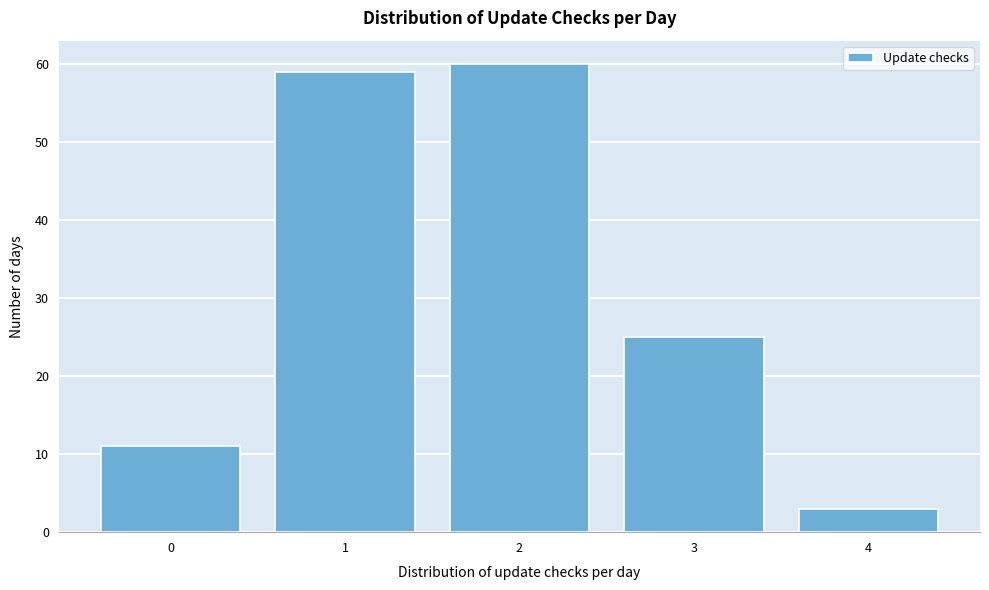

Reading left to right, transcribe this chart: for each bar, give the range it covers on the x-axis and its height. The values are not printed on the chart, so give them approximately, as read against the axis.

-0.5 to 0.5: 11
0.5 to 1.5: 59
1.5 to 2.5: 60
2.5 to 3.5: 25
3.5 to 4.5: 3